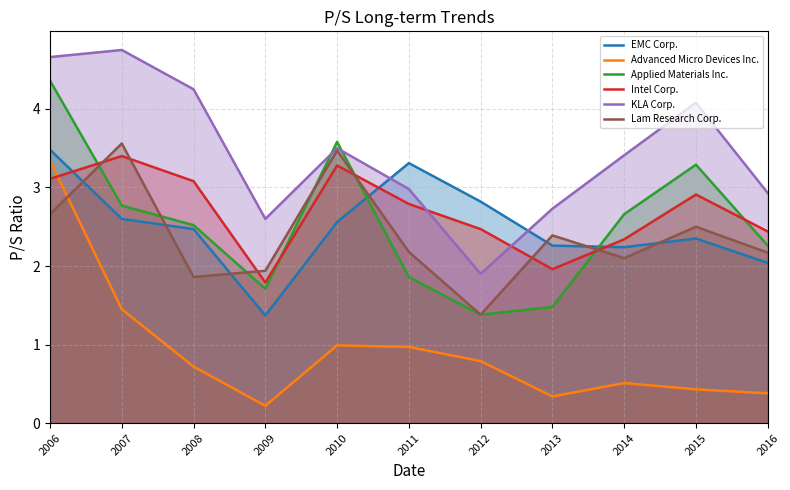

How many values in the KLA Corp. series exceed 3?

6